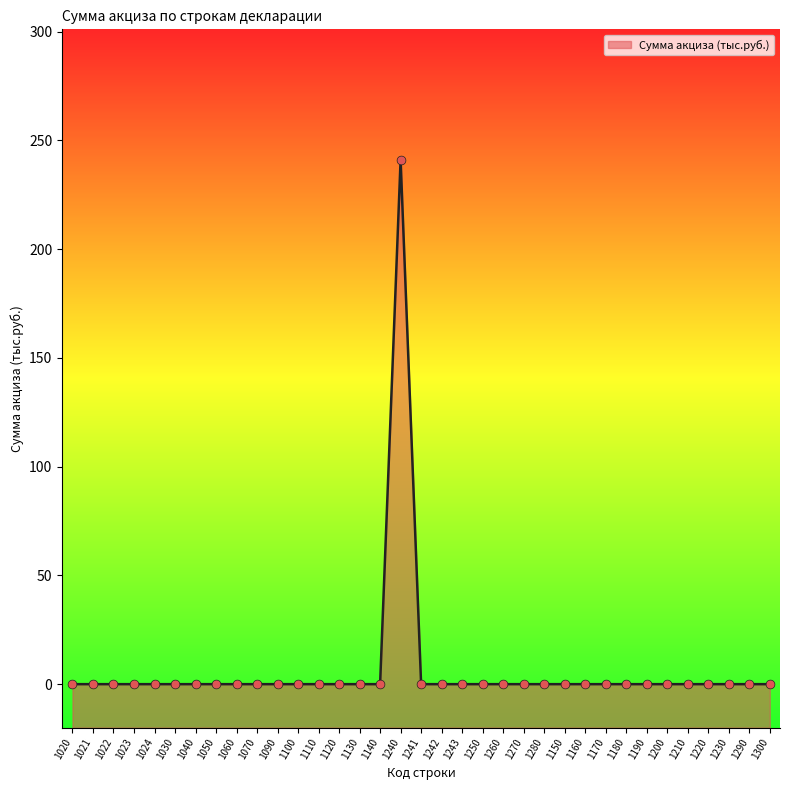

Between 1130 and 1110, which is larger?

1130